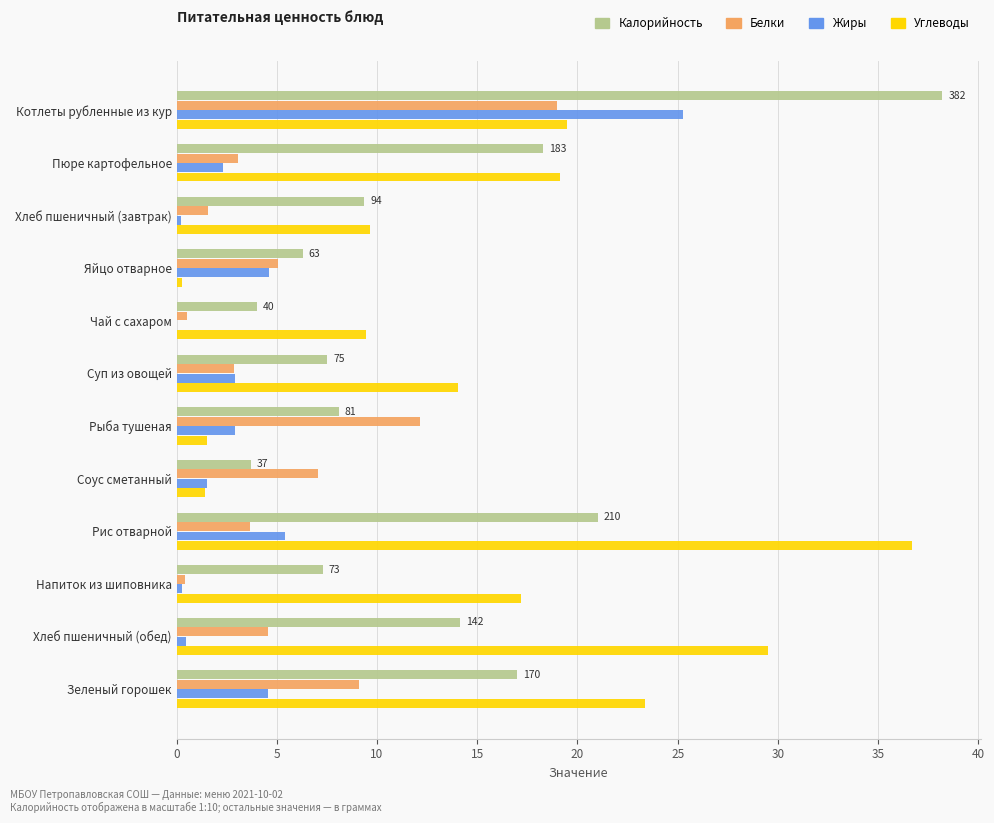

Is the value of Углеводы at Чай с сахаром greater than the value of Белки at Соус сметанный?

Yes